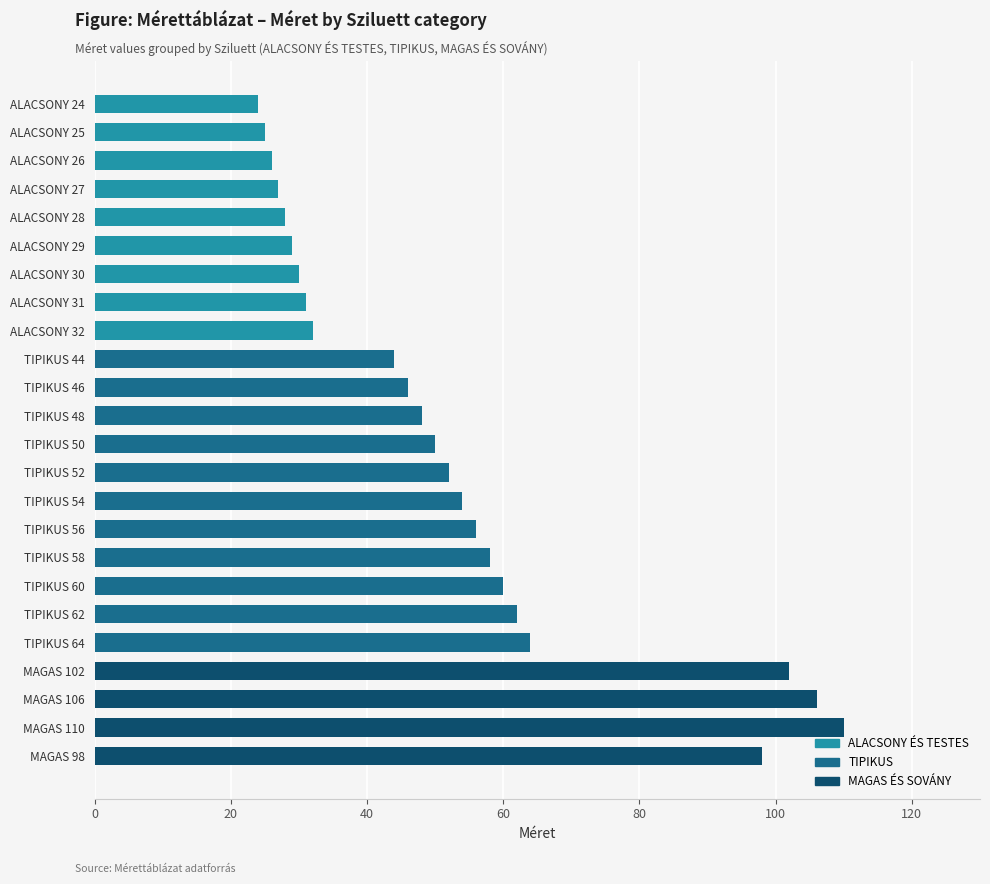

True or false: the data shows 46 at TIPIKUS 46.

True